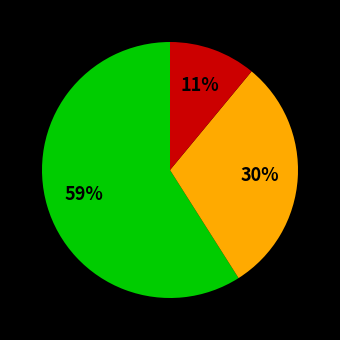

How many segments does this pie chart have?

3